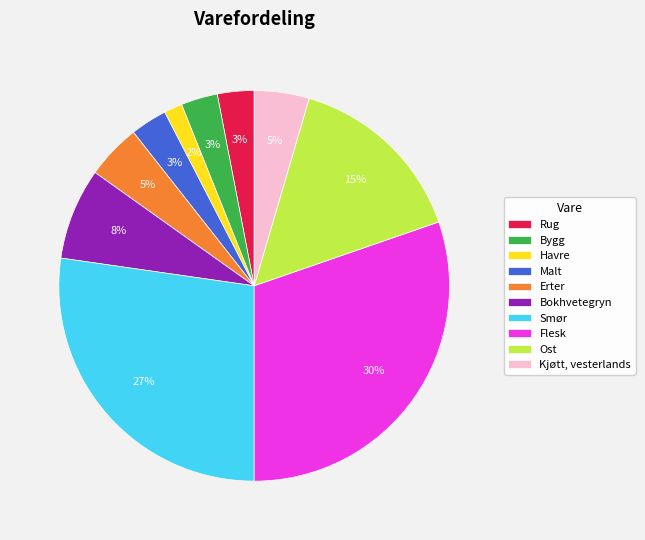

Is it true that Smør is 17% of the pie?

False